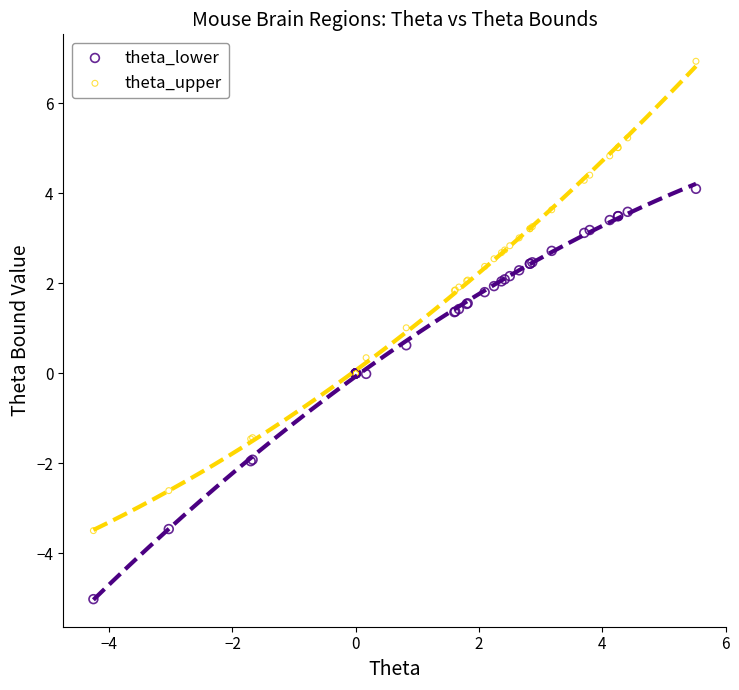

What is the X range (max minus min) for the scatter plot?

9.8